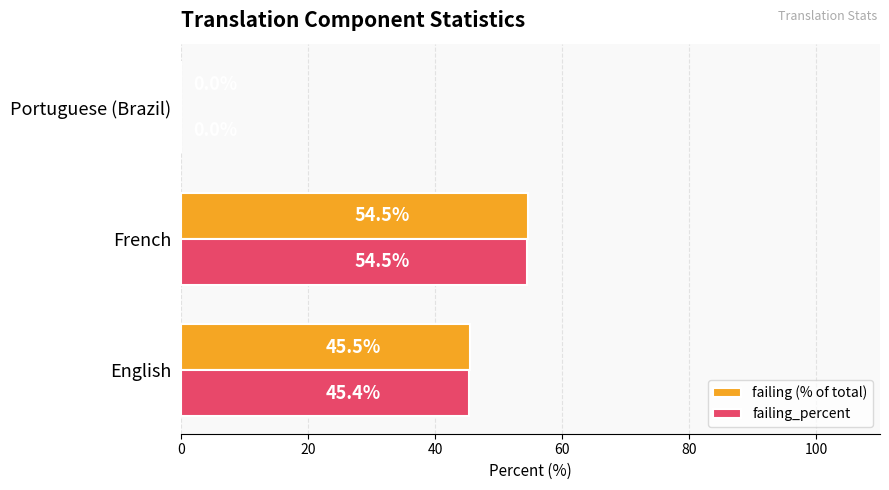

How many categories are shown in the chart?

3